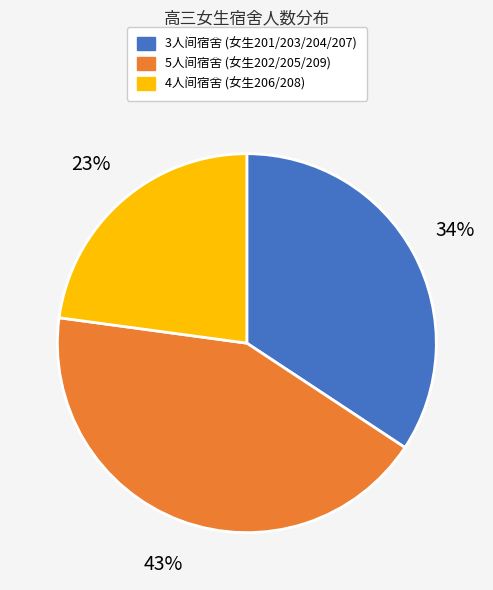

Is there any slice that represents more than half of the pie?

No